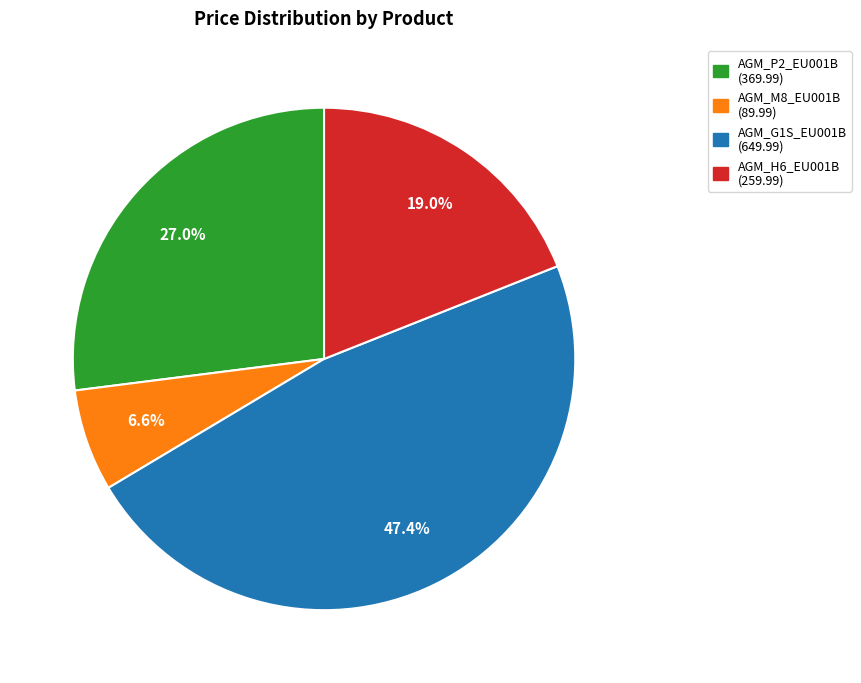

Rank the categories by value from highest to lowest.

AGM_G1S_EU001B, AGM_P2_EU001B, AGM_H6_EU001B, AGM_M8_EU001B